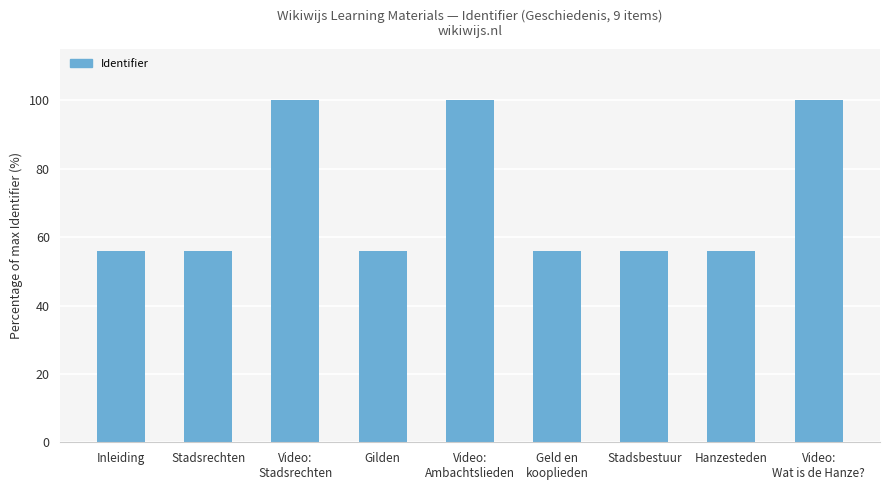

What is the value of the 4th bar from the left?

56.0